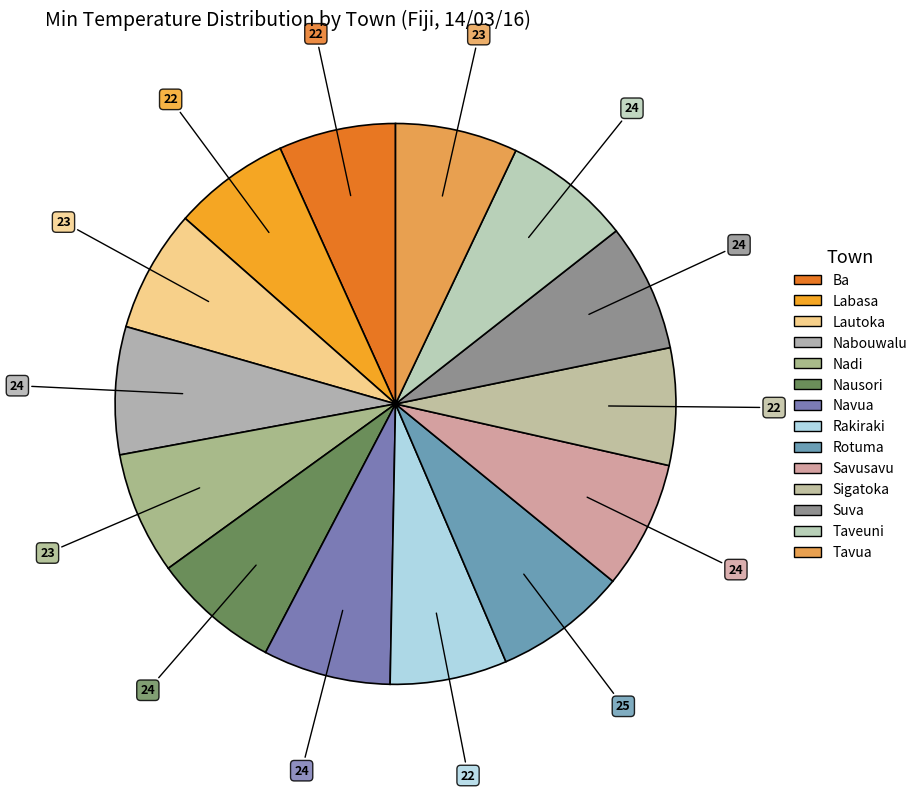

Count the number of slices in the pie.

14